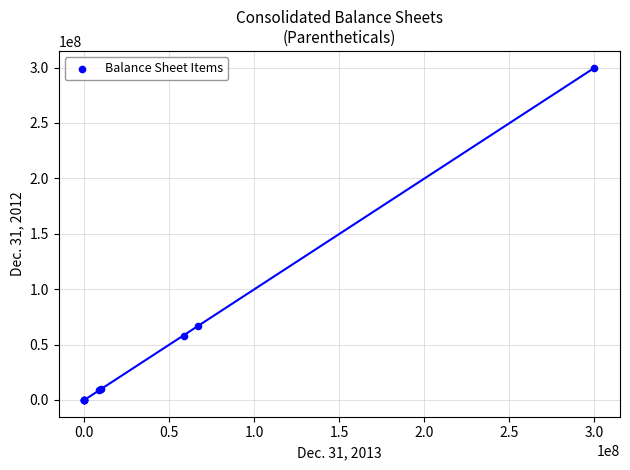

What Y value in the scatter plot is closest to 150000000?

66425988.0